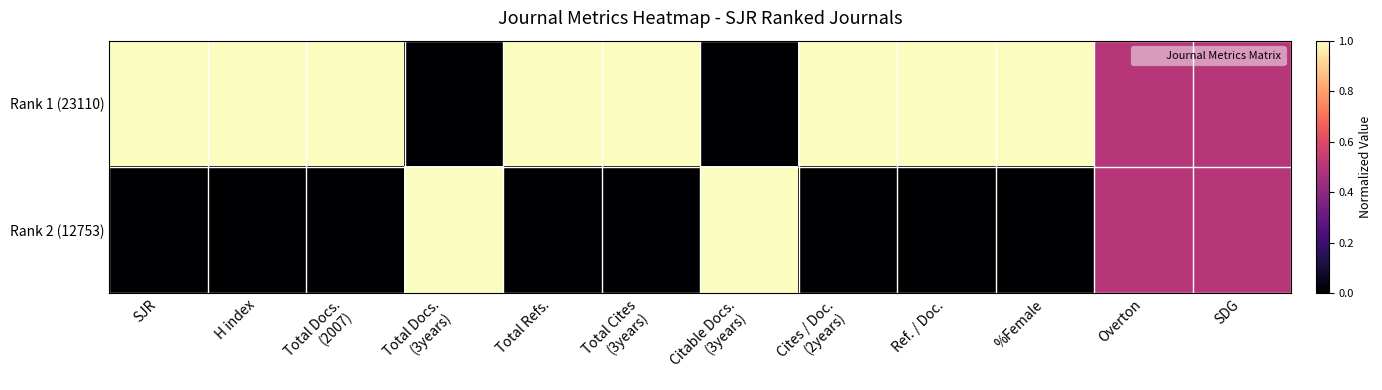

Reading left to right, what are all the values shown in this chart?

Rank 1 (23110): SJR=1.0	H index=1.0	Total Docs.
(2007)=1.0	Total Docs.
(3years)=0.0	Total Refs.=1.0	Total Cites
(3years)=1.0	Citable Docs.
(3years)=0.0	Cites / Doc.
(2years)=1.0	Ref. / Doc.=1.0	%Female=1.0	Overton=0.5	SDG=0.5
Rank 2 (12753): SJR=0.0	H index=0.0	Total Docs.
(2007)=0.0	Total Docs.
(3years)=1.0	Total Refs.=0.0	Total Cites
(3years)=0.0	Citable Docs.
(3years)=1.0	Cites / Doc.
(2years)=0.0	Ref. / Doc.=0.0	%Female=0.0	Overton=0.5	SDG=0.5